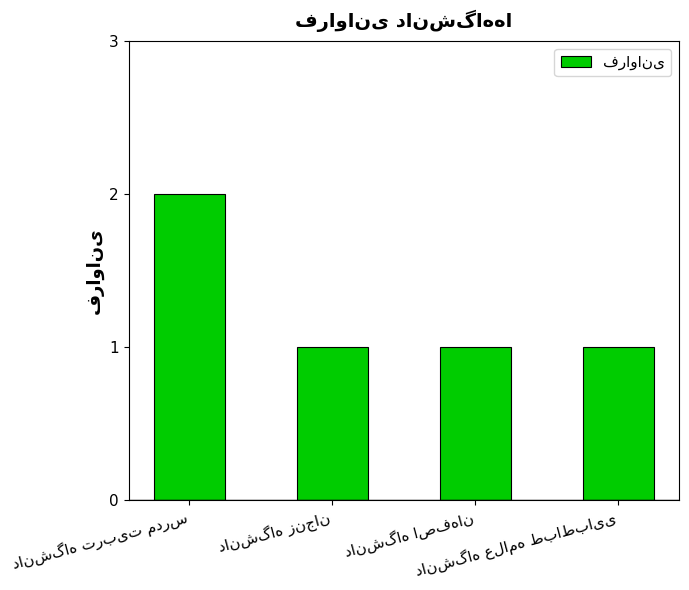

Reading right to left, what are all the values shown in this chart?

1	1	1	2